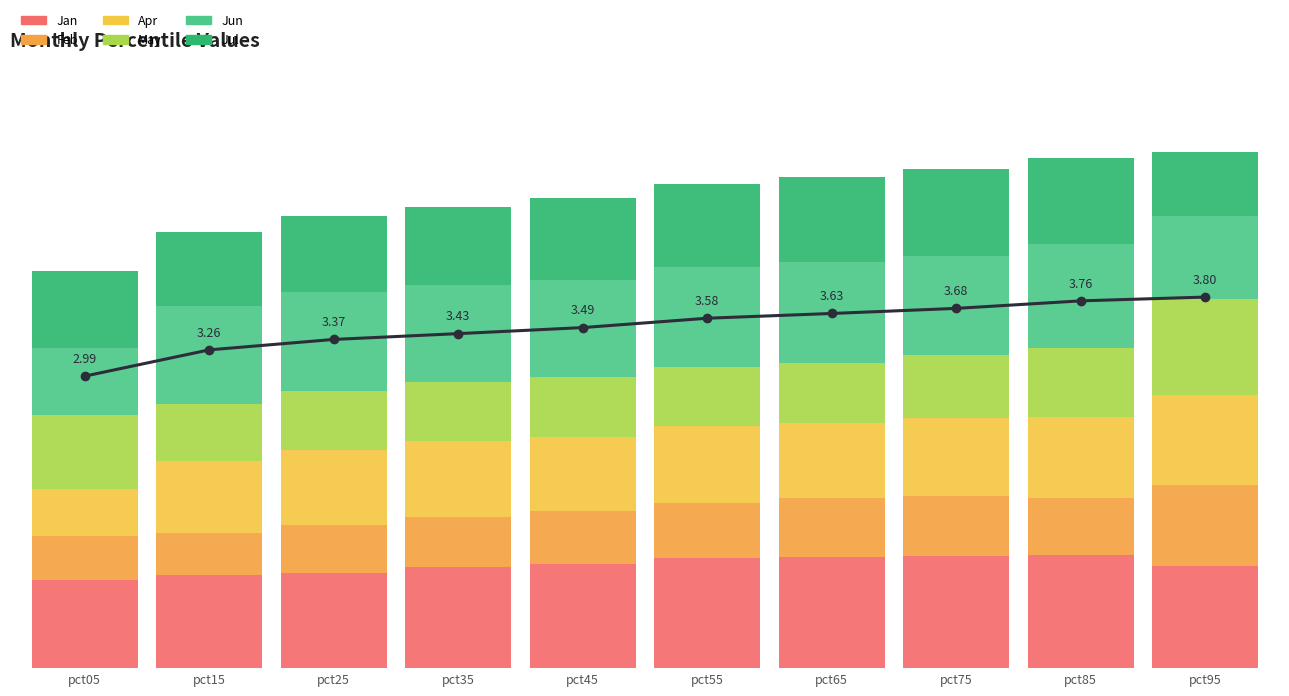

Is it true that Jul equals 0.2 at pct15?

False